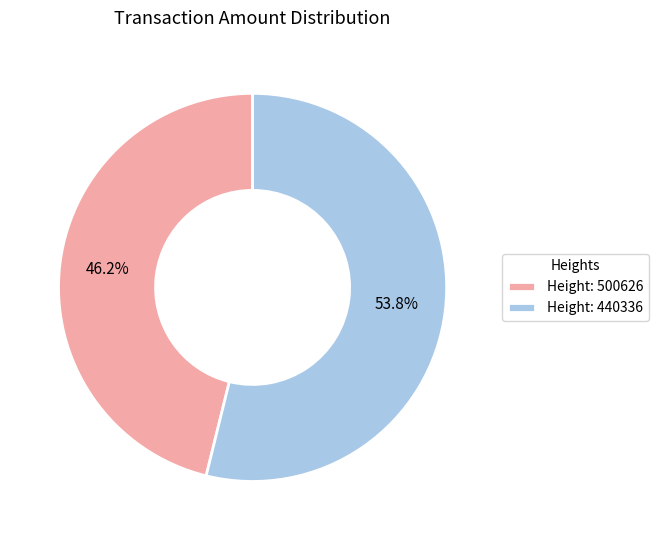

What percentage is NOT represented by Height: 500626?

53.8%